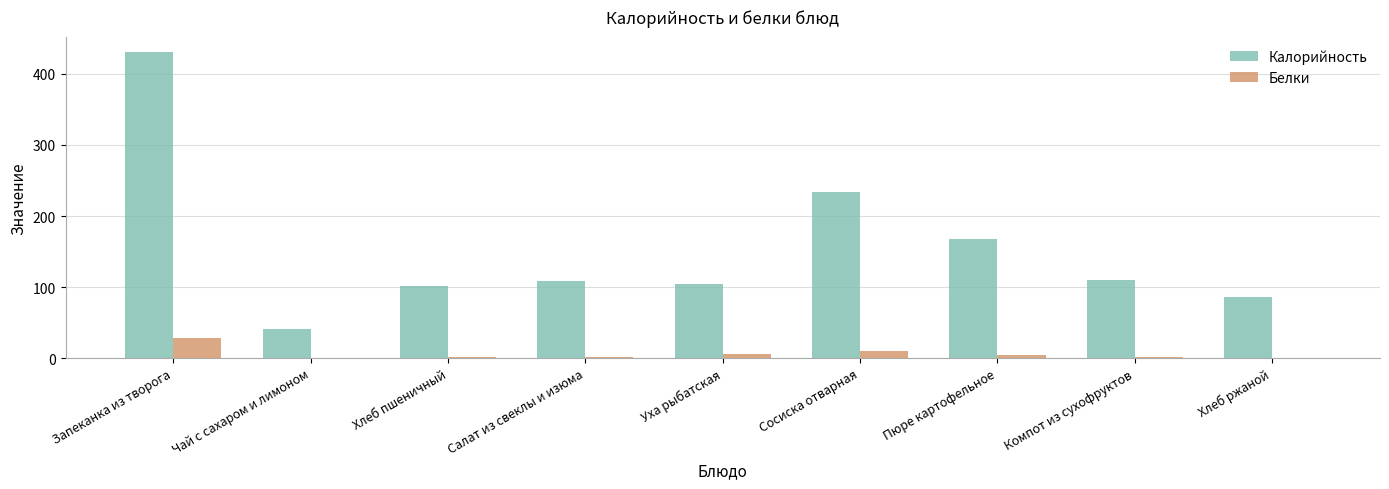

Is the value of Калорийность at Уха рыбатская greater than the value of Белки at Хлеб ржаной?

Yes